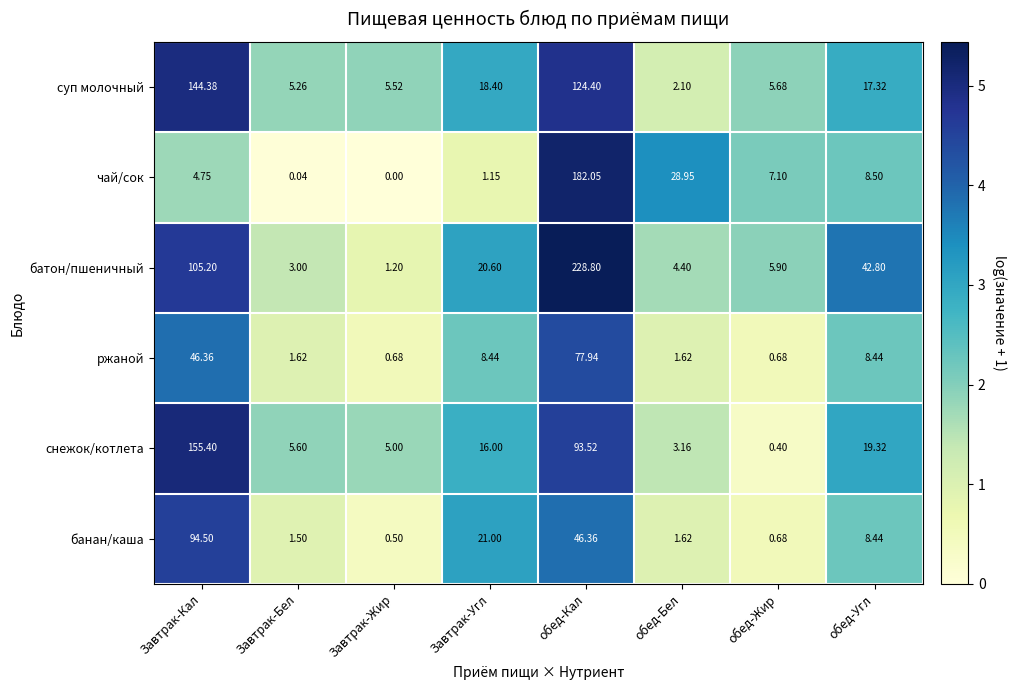

List the labels in order of суп молочный value, largest first.

Завтрак-Кал, обед-Кал, Завтрак-Угл, обед-Угл, обед-Жир, Завтрак-Жир, Завтрак-Бел, обед-Бел